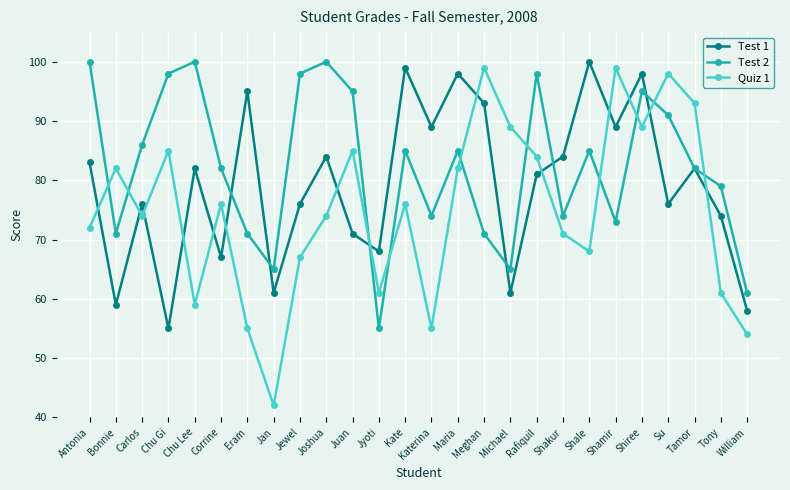

At which label does Test 1 reach its peak?

Shale